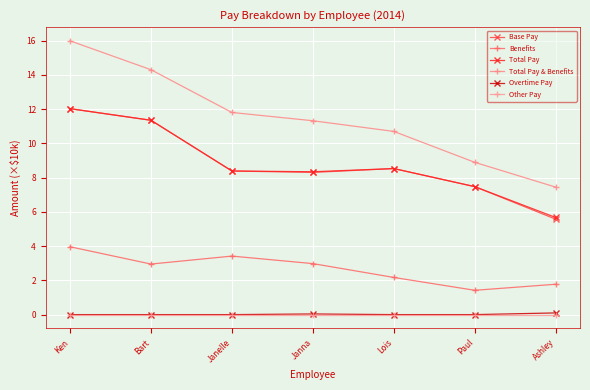

What is the spread (max minus min) of values at Lois?

10.7